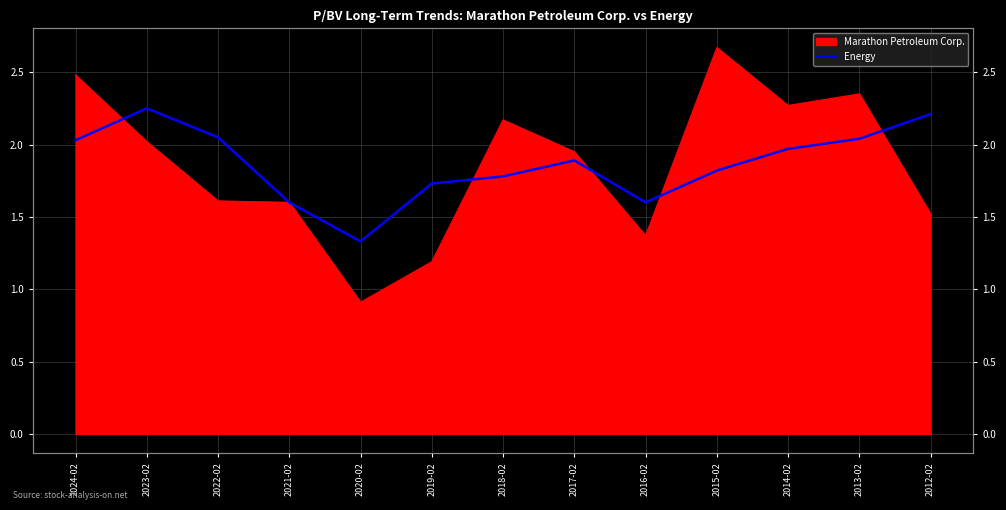

What is the label of the 11th point from the right?

2022-02